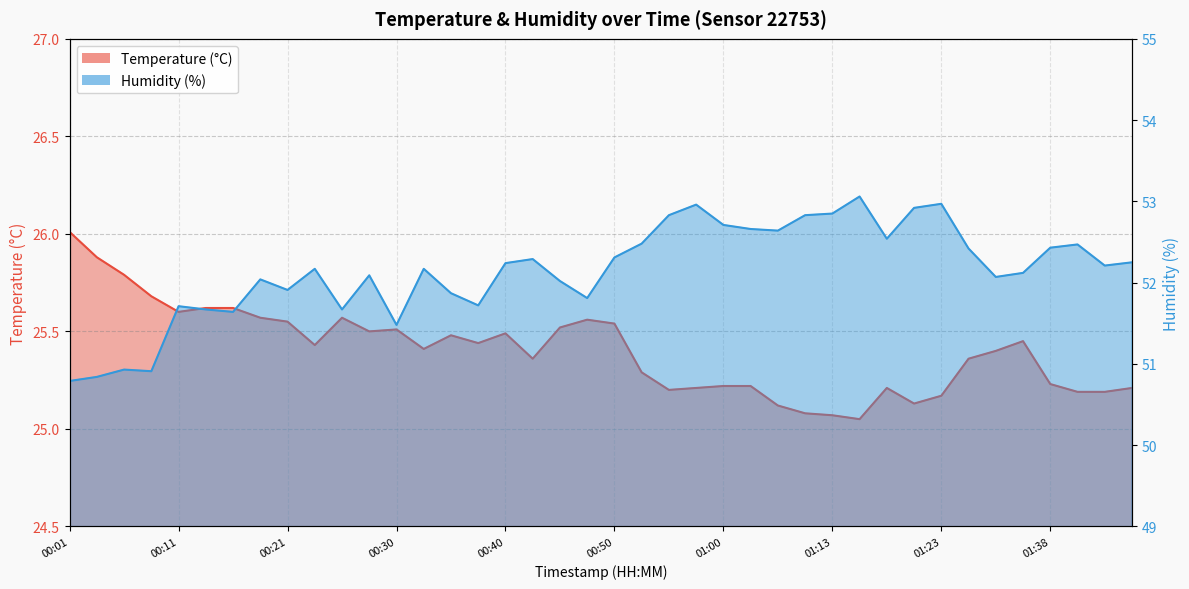

What is the difference between the Humidity (%) values at 13 and 01:13?

0.1